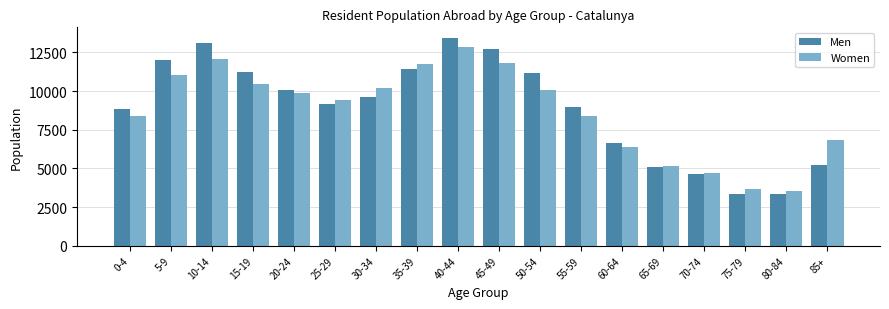

List the series in order of their peak value, lowest first.

Women, Men